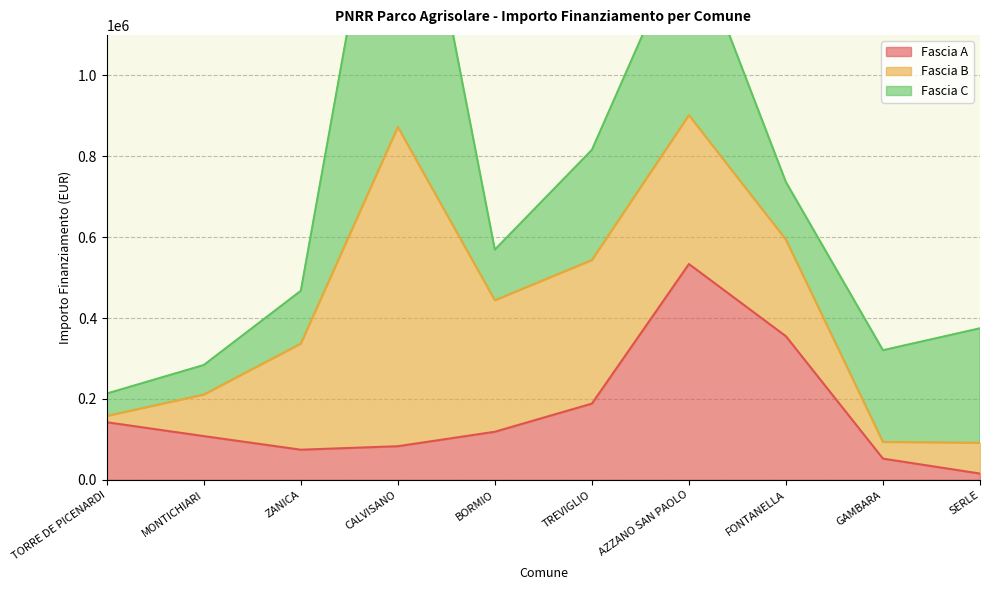

What is the label of the 4th point from the right?

AZZANO SAN PAOLO